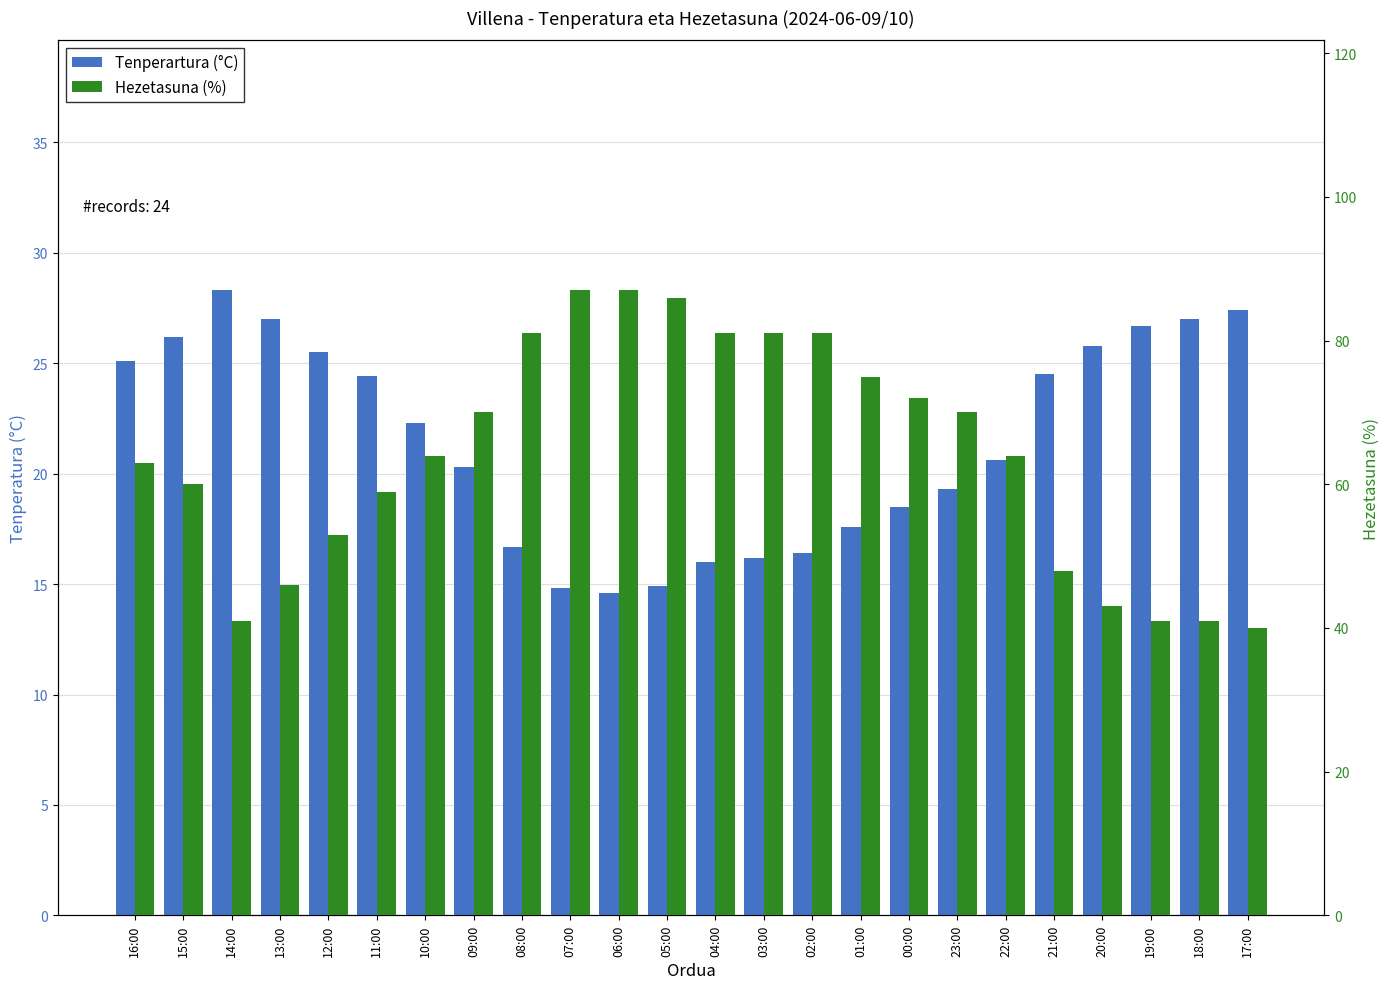

What is the total value across all series at 14:00?

69.3